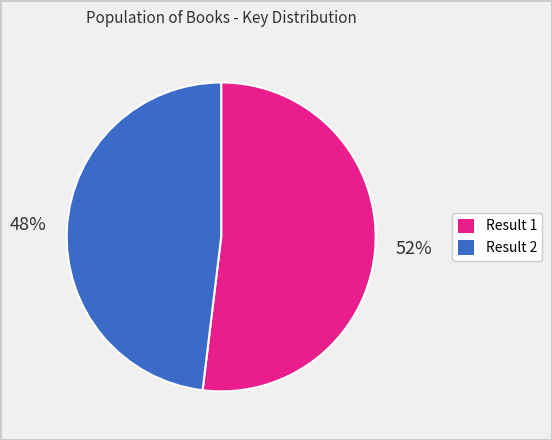

Approximately how many times larger is the value at Result 1 compared to Result 2?

1.1